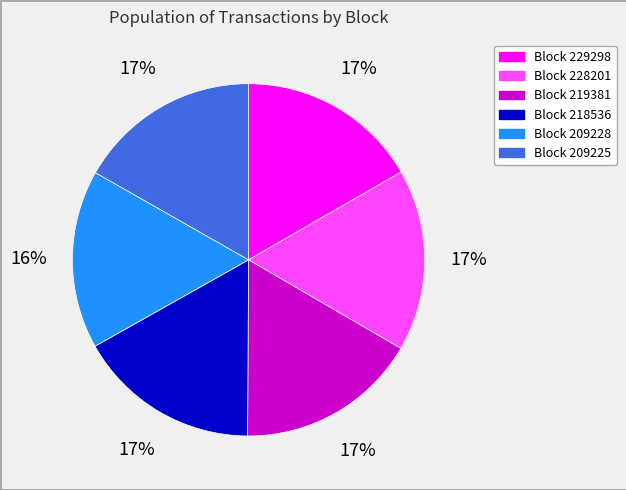

To the nearest percent, what is the average slice percentage?

17%